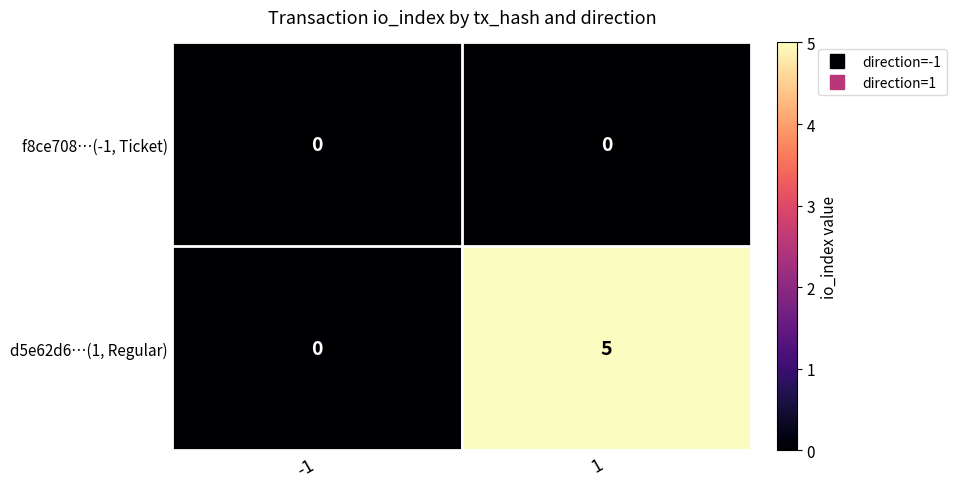

At which category is the sum across all series the highest?

1